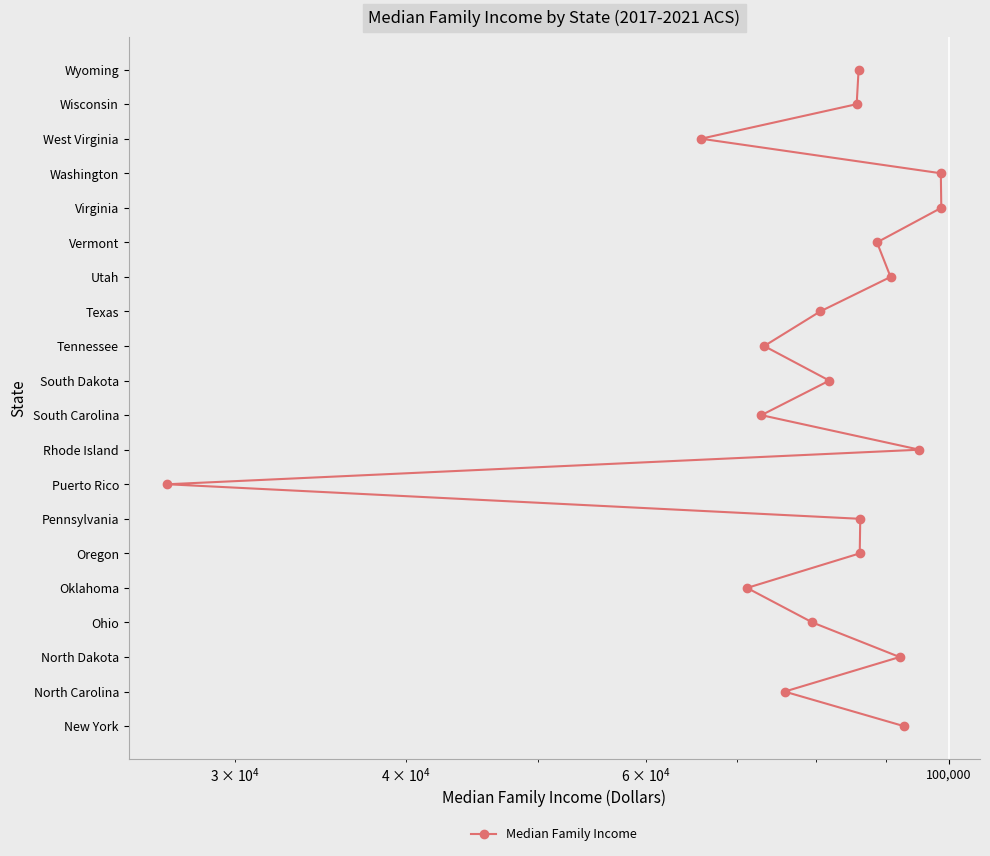

What position from the right is 100,000?

18